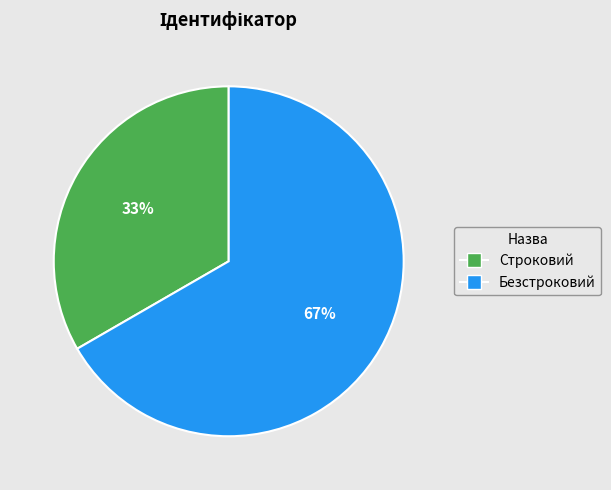

Is the sum of Безстроковий and Строковий greater than half?

Yes